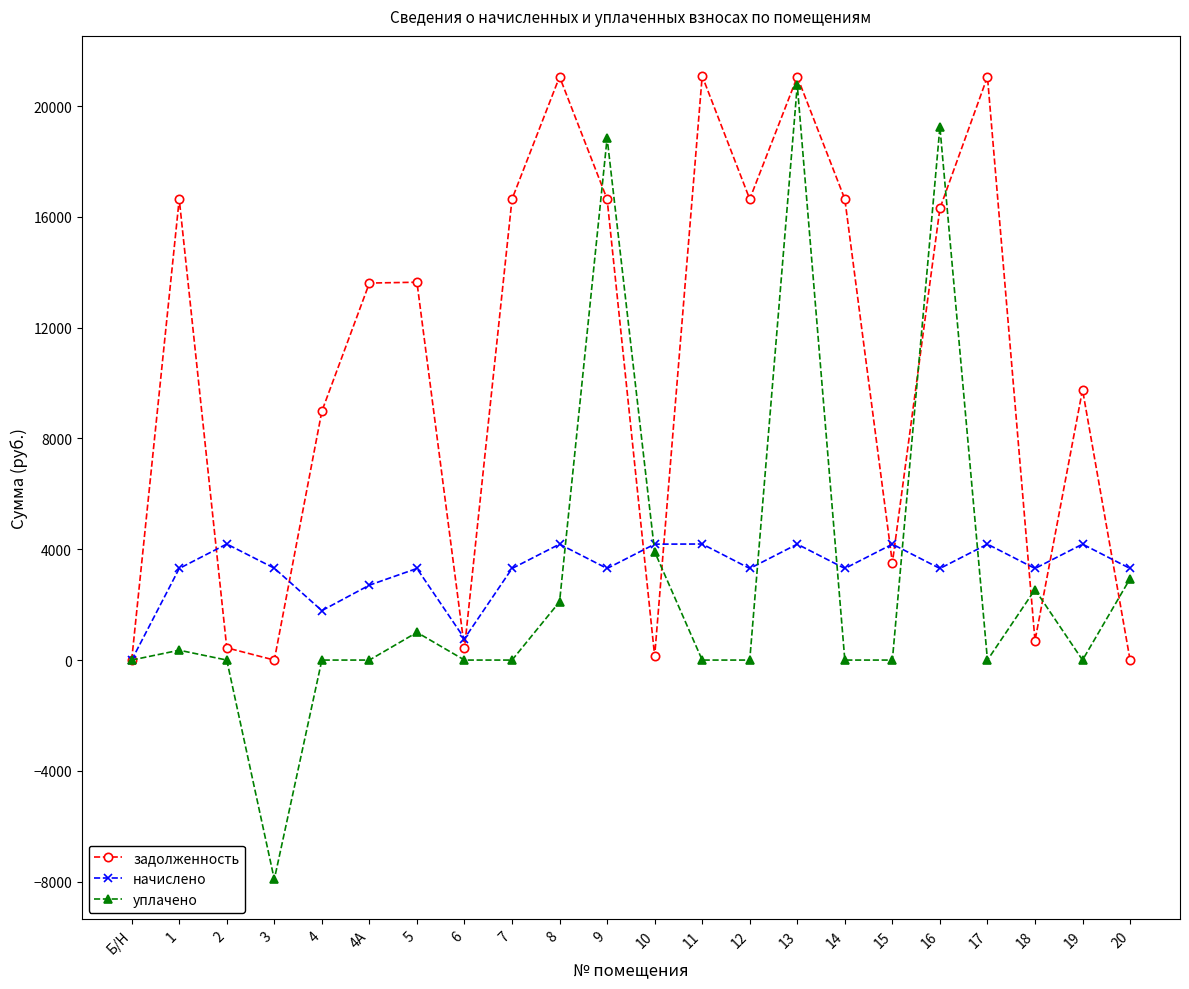

Which series has the largest total across all categories?

задолженность